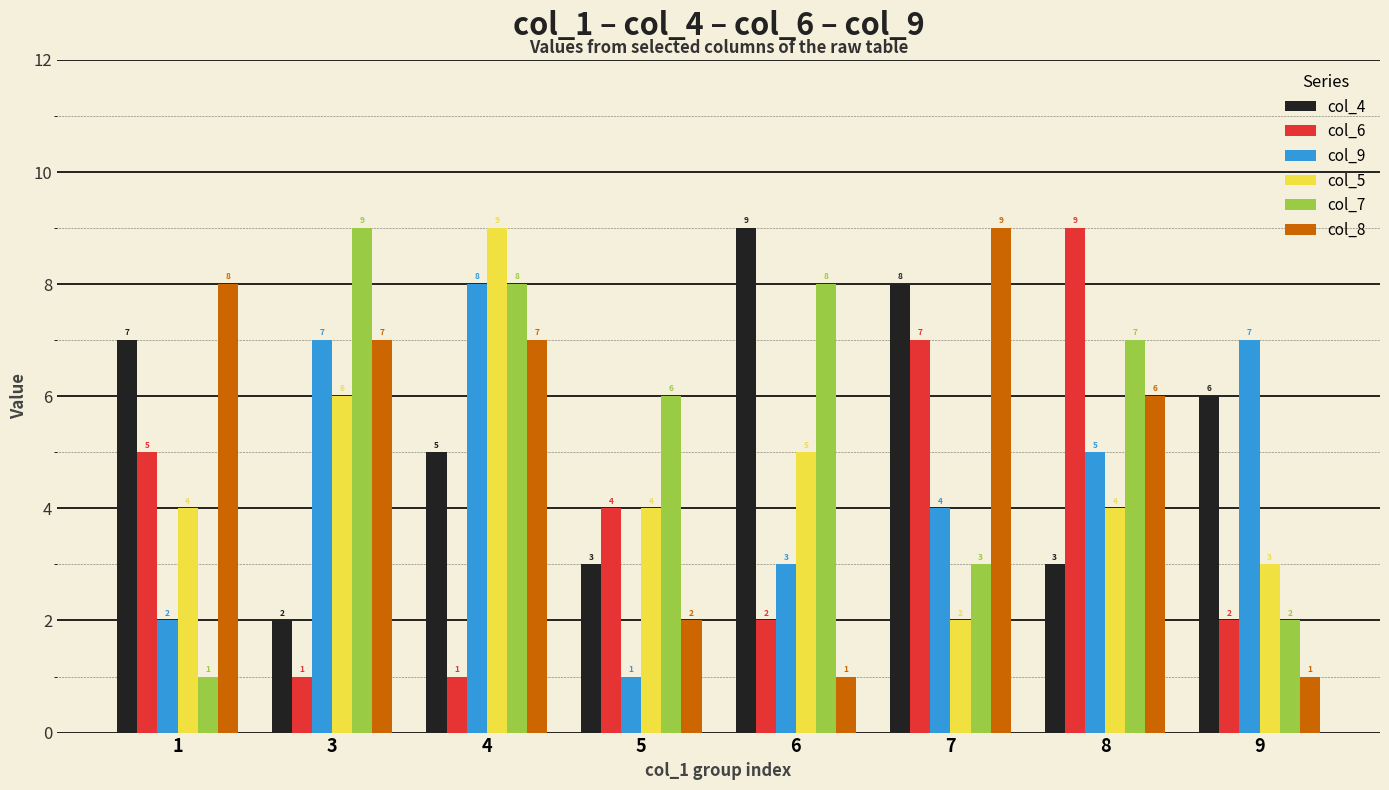

Reading left to right, list all the values displayed in this chart.

col_4: 7	2	5	3	9	8	3	6
col_6: 5	1	1	4	2	7	9	2
col_9: 2	7	8	1	3	4	5	7
col_5: 4	6	9	4	5	2	4	3
col_7: 1	9	8	6	8	3	7	2
col_8: 8	7	7	2	1	9	6	1